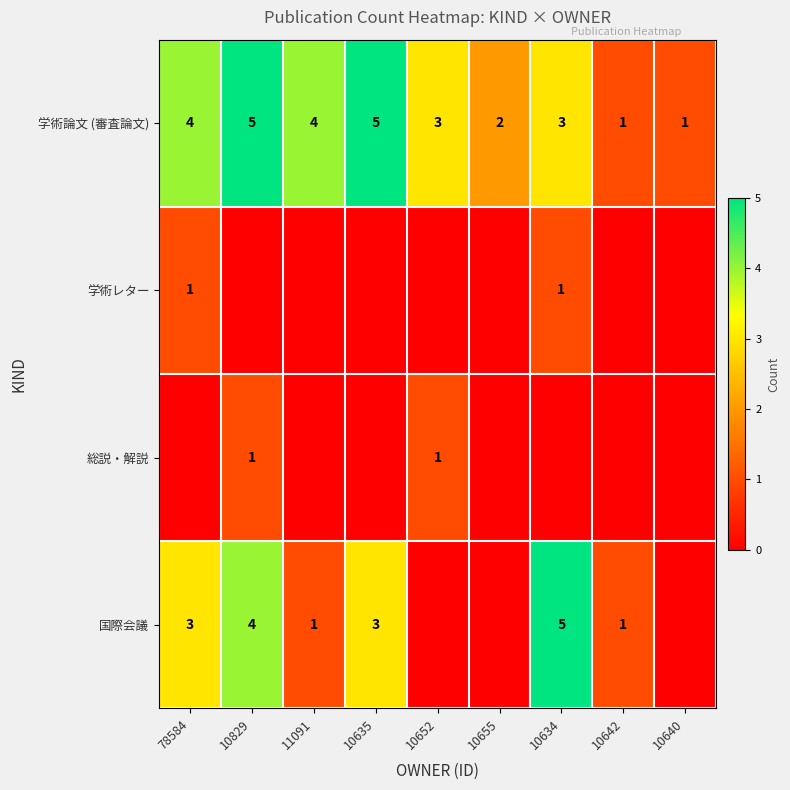

The value of 学術論文 (審査論文) at 10642 is 1. True or false?

True